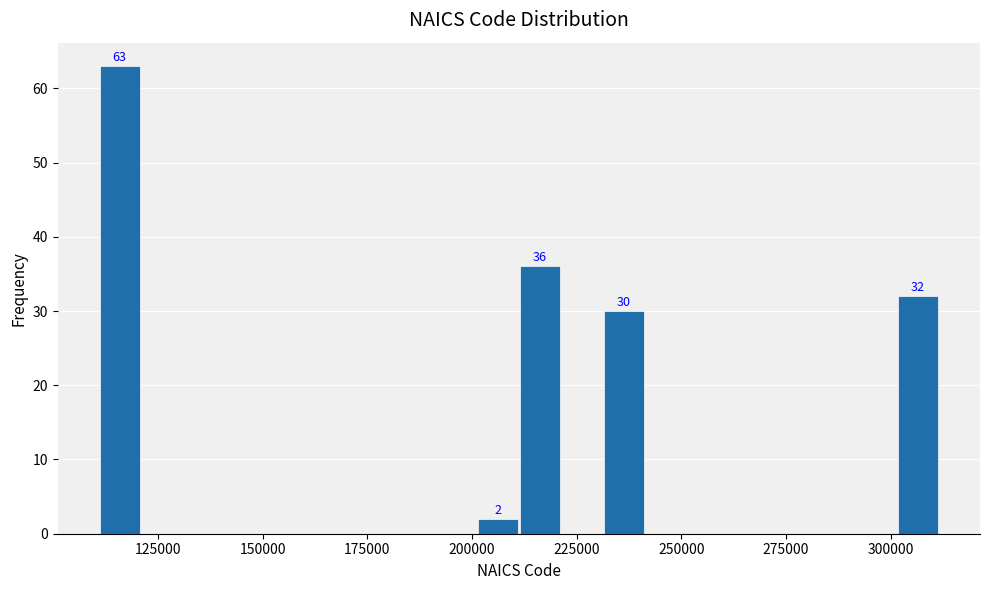

Read against the x-axis, roughly where is the centre of the tallest bar?

115000